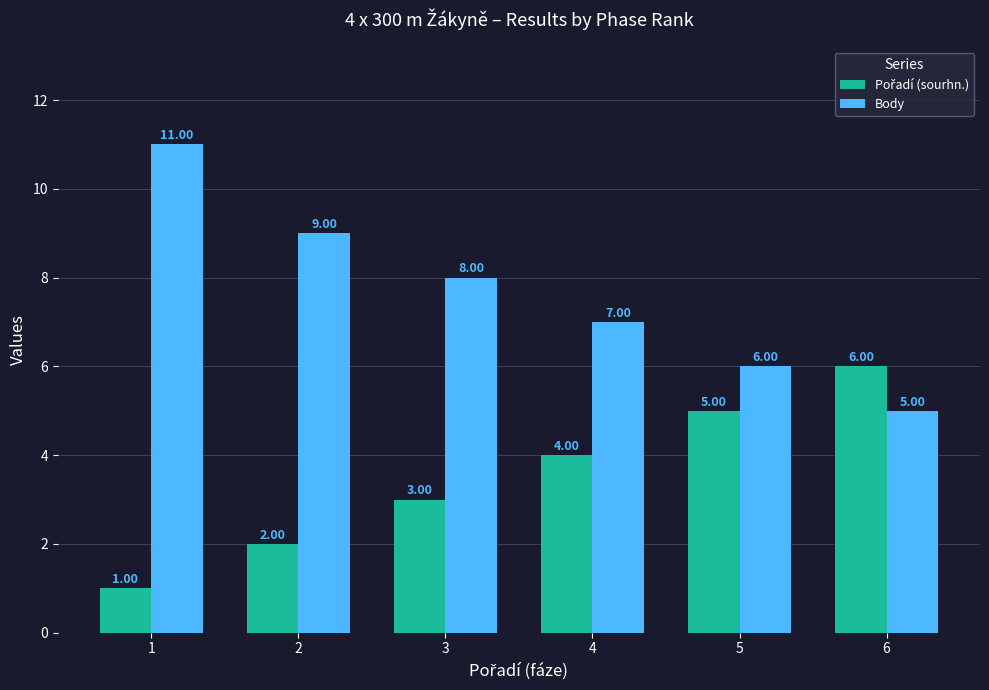

What is the sum of all Body values?

46